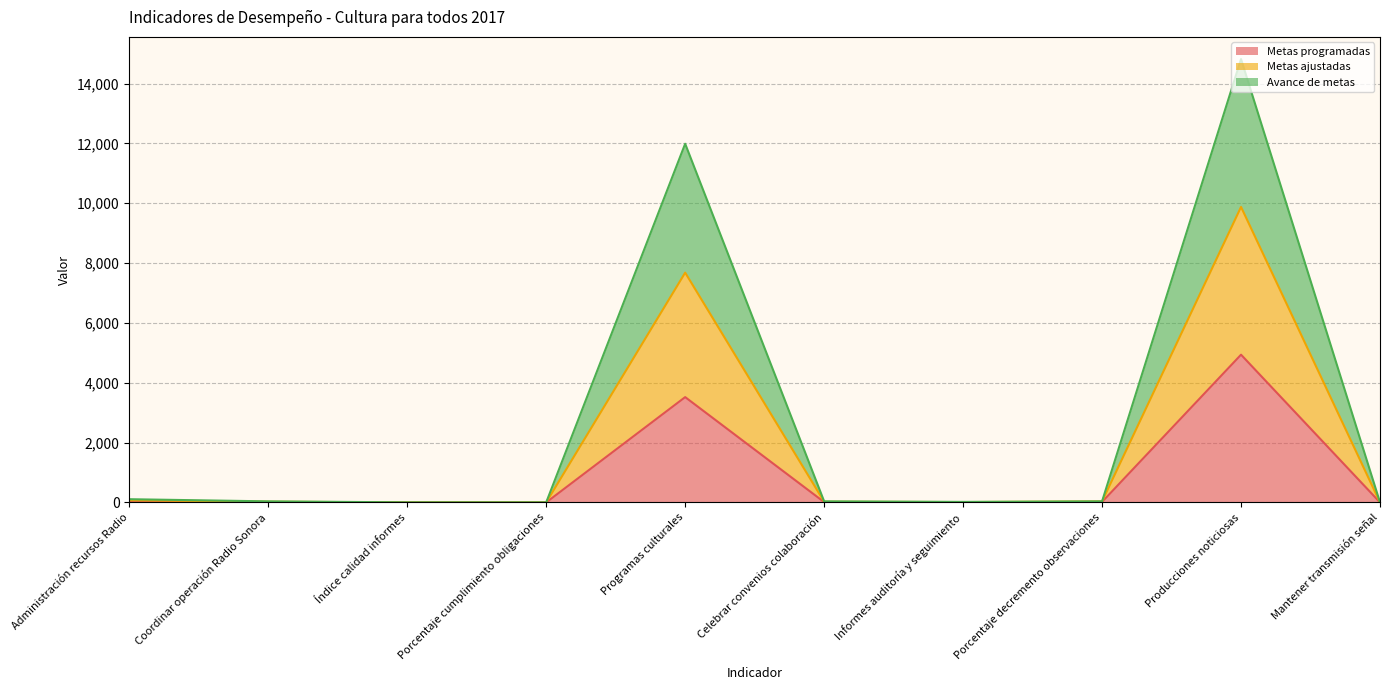

Where is Metas programadas nearest to the value 2469?

Programas culturales